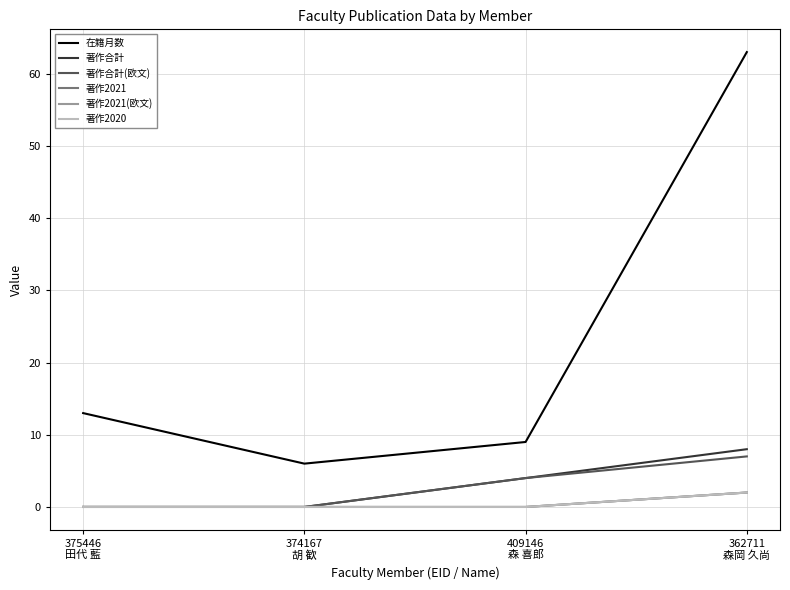

What position from the left is 374167
胡 歓?

2